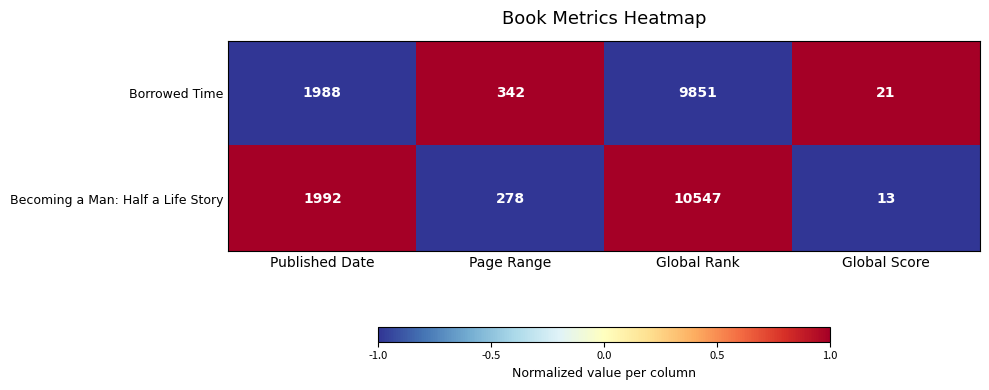

True or false: Becoming a Man: Half a Life Story has a value of 10547 at Global Rank.

True